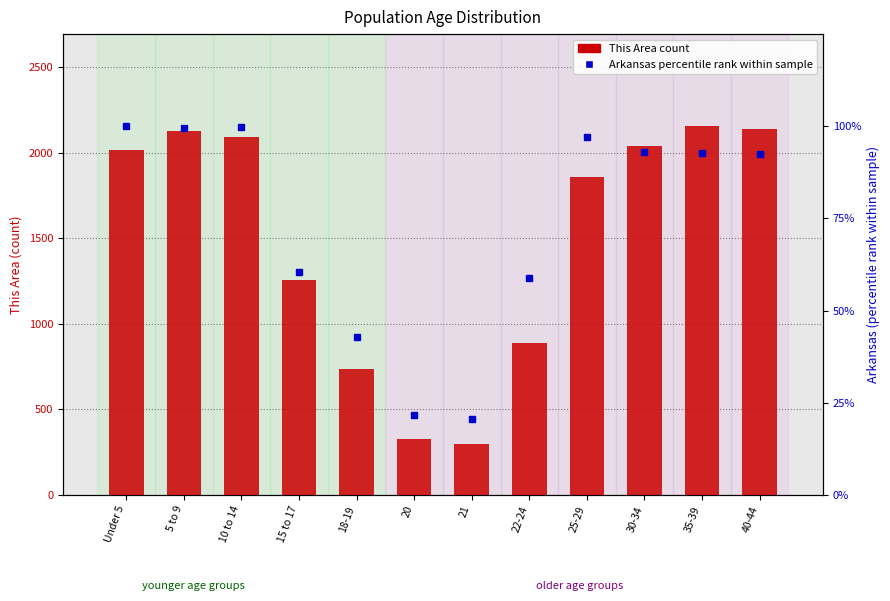

What is the label of the 9th bar from the left?

25-29